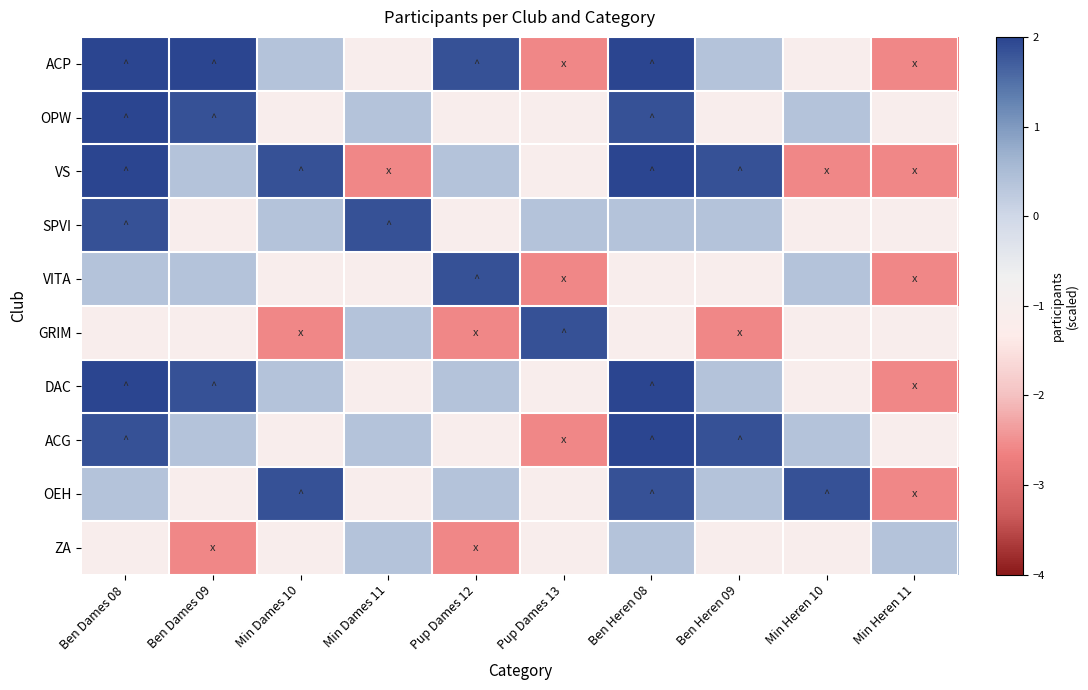

Reading left to right, transcribe all the data shown in this chart.

ACP: Ben Dames 08=7.8	Ben Dames 09=3.3	Min Dames 10=0.4	Min Dames 11=-1.1	Pup Dames 12=1.8	Pup Dames 13=-2.6	Ben Heren 08=4.8	Ben Heren 09=0.4	Min Heren 10=-1.1	Min Heren 11=-2.6
OPW: Ben Dames 08=4.8	Ben Dames 09=1.8	Min Dames 10=-1.1	Min Dames 11=0.4	Pup Dames 12=-1.1	Pup Dames 13=-1.1	Ben Heren 08=1.8	Ben Heren 09=-1.1	Min Heren 10=0.4	Min Heren 11=-1.1
VS: Ben Dames 08=3.3	Ben Dames 09=0.4	Min Dames 10=1.8	Min Dames 11=-2.6	Pup Dames 12=0.4	Pup Dames 13=-1.1	Ben Heren 08=3.3	Ben Heren 09=1.8	Min Heren 10=-2.6	Min Heren 11=-2.6
SPVI: Ben Dames 08=1.8	Ben Dames 09=-1.1	Min Dames 10=0.4	Min Dames 11=1.8	Pup Dames 12=-1.1	Pup Dames 13=0.4	Ben Heren 08=0.4	Ben Heren 09=0.4	Min Heren 10=-1.1	Min Heren 11=-1.1
VITA: Ben Dames 08=0.4	Ben Dames 09=0.4	Min Dames 10=-1.1	Min Dames 11=-1.1	Pup Dames 12=1.8	Pup Dames 13=-2.6	Ben Heren 08=-1.1	Ben Heren 09=-1.1	Min Heren 10=0.4	Min Heren 11=-2.6
GRIM: Ben Dames 08=-1.1	Ben Dames 09=-1.1	Min Dames 10=-2.6	Min Dames 11=0.4	Pup Dames 12=-2.6	Pup Dames 13=1.8	Ben Heren 08=-1.1	Ben Heren 09=-2.6	Min Heren 10=-1.1	Min Heren 11=-1.1
DAC: Ben Dames 08=3.3	Ben Dames 09=1.8	Min Dames 10=0.4	Min Dames 11=-1.1	Pup Dames 12=0.4	Pup Dames 13=-1.1	Ben Heren 08=6.3	Ben Heren 09=0.4	Min Heren 10=-1.1	Min Heren 11=-2.6
ACG: Ben Dames 08=1.8	Ben Dames 09=0.4	Min Dames 10=-1.1	Min Dames 11=0.4	Pup Dames 12=-1.1	Pup Dames 13=-2.6	Ben Heren 08=3.3	Ben Heren 09=1.8	Min Heren 10=0.4	Min Heren 11=-1.1
OEH: Ben Dames 08=0.4	Ben Dames 09=-1.1	Min Dames 10=1.8	Min Dames 11=-1.1	Pup Dames 12=0.4	Pup Dames 13=-1.1	Ben Heren 08=1.8	Ben Heren 09=0.4	Min Heren 10=1.8	Min Heren 11=-2.6
ZA: Ben Dames 08=-1.1	Ben Dames 09=-2.6	Min Dames 10=-1.1	Min Dames 11=0.4	Pup Dames 12=-2.6	Pup Dames 13=-1.1	Ben Heren 08=0.4	Ben Heren 09=-1.1	Min Heren 10=-1.1	Min Heren 11=0.4